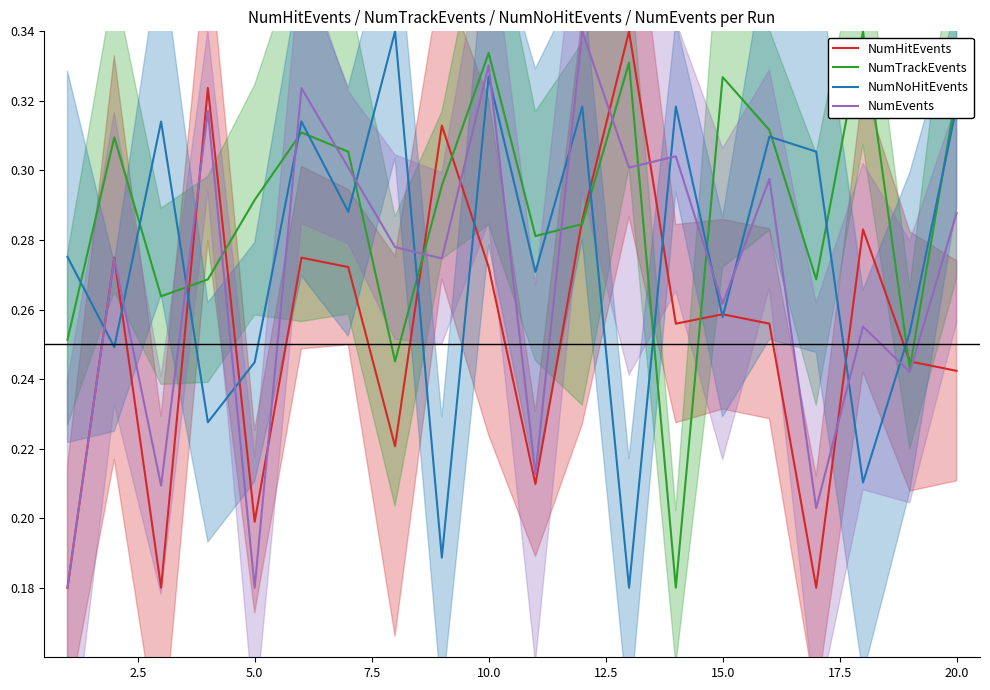

True or false: NumTrackEvents and NumEvents cross at least once.

True